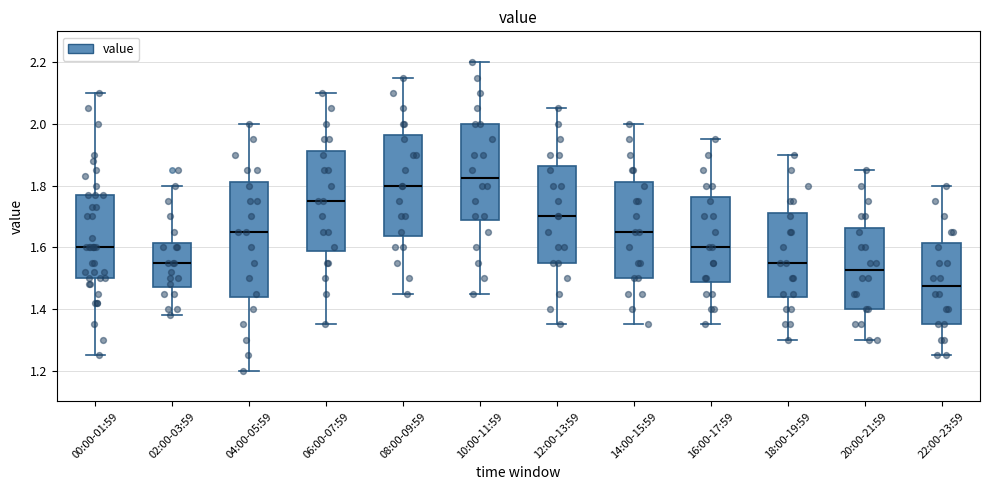

Reading left to right, read every box against the y-axis: the position of its median line, the range the box covers, and the ends of its whiskers. The values are not printed on the chart, so give them approximately, as read against the axis.

00:00-01:59: median 1.60, box 1.50 to 1.78, whiskers 1.26 to 2.10
02:00-03:59: median 1.56, box 1.48 to 1.62, whiskers 1.38 to 1.80
04:00-05:59: median 1.66, box 1.44 to 1.82, whiskers 1.20 to 2.00
06:00-07:59: median 1.76, box 1.58 to 1.92, whiskers 1.36 to 2.10
08:00-09:59: median 1.80, box 1.64 to 1.96, whiskers 1.46 to 2.16
10:00-11:59: median 1.82, box 1.68 to 2.00, whiskers 1.46 to 2.20
12:00-13:59: median 1.70, box 1.56 to 1.86, whiskers 1.36 to 2.06
14:00-15:59: median 1.66, box 1.50 to 1.82, whiskers 1.36 to 2.00
16:00-17:59: median 1.60, box 1.48 to 1.76, whiskers 1.36 to 1.96
18:00-19:59: median 1.56, box 1.44 to 1.72, whiskers 1.30 to 1.90
20:00-21:59: median 1.52, box 1.40 to 1.66, whiskers 1.30 to 1.86
22:00-23:59: median 1.48, box 1.36 to 1.62, whiskers 1.26 to 1.80